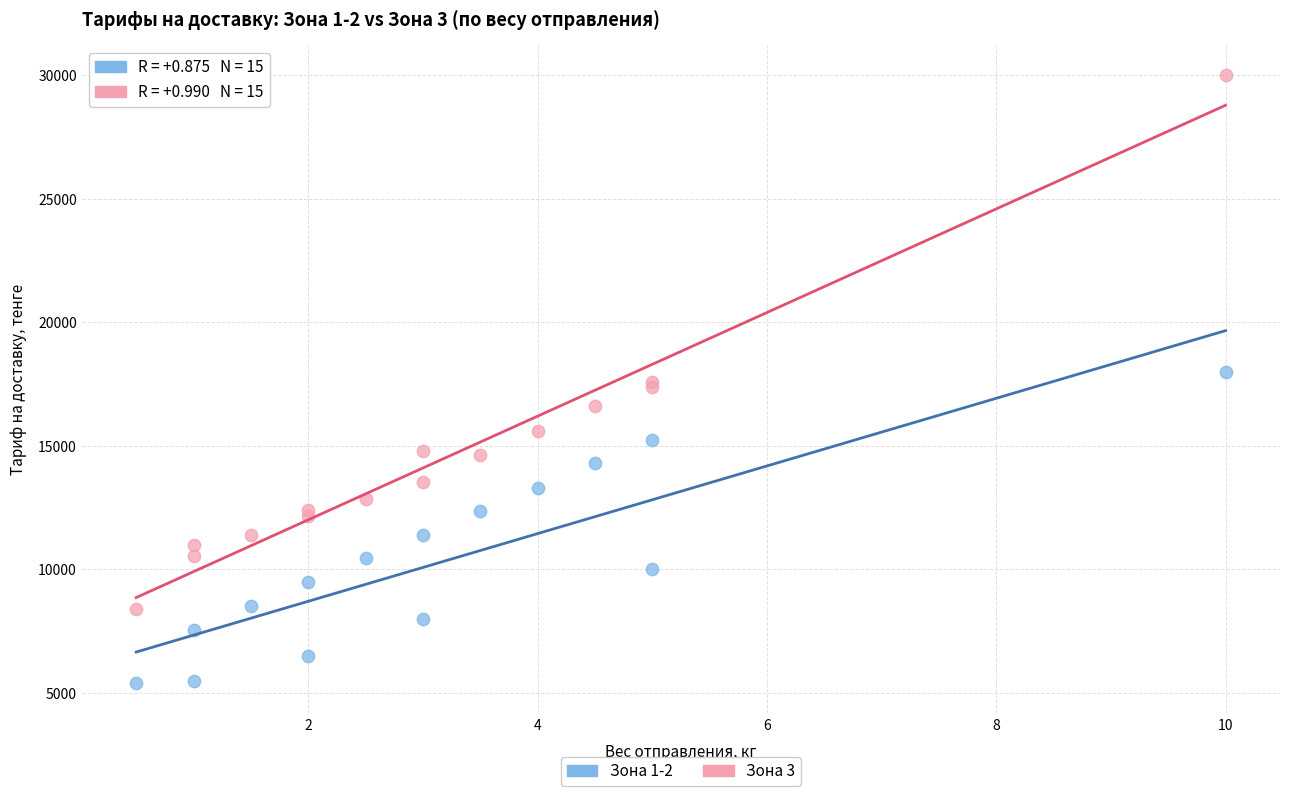

Which series reaches the maximum Y coordinate?

Зона 3